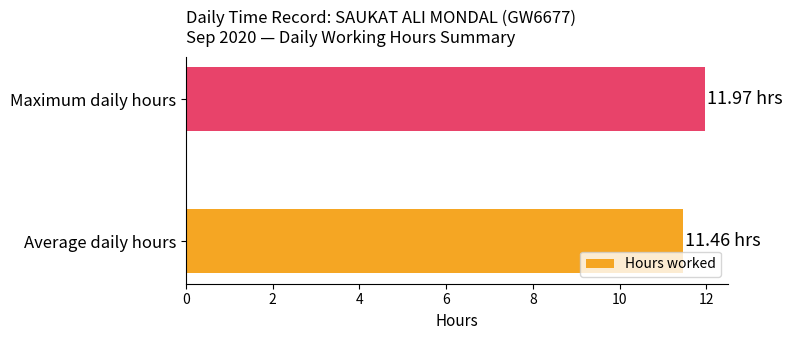

What is the sum of the values at Average daily hours and Maximum daily hours?

23.4